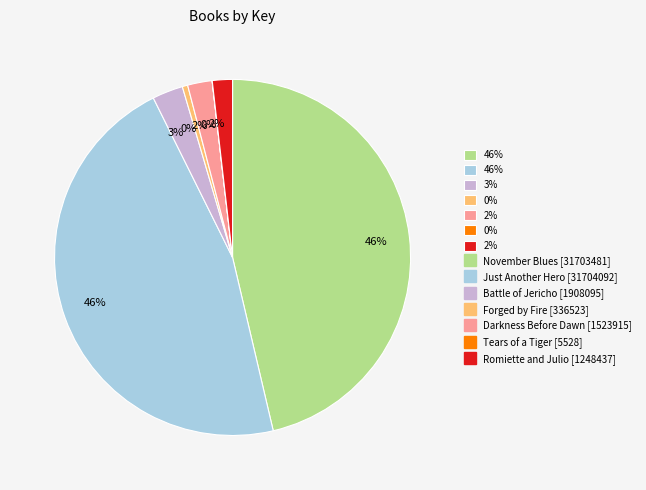

To the nearest percent, what is the difference between the largest and smallest slice percentages?

46%